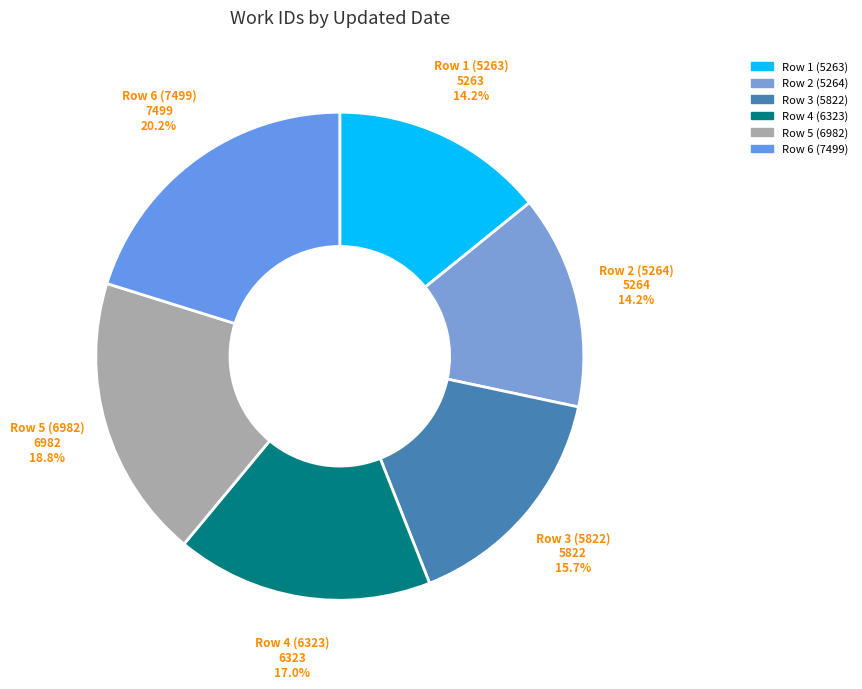

How many slices are in this pie chart?

6